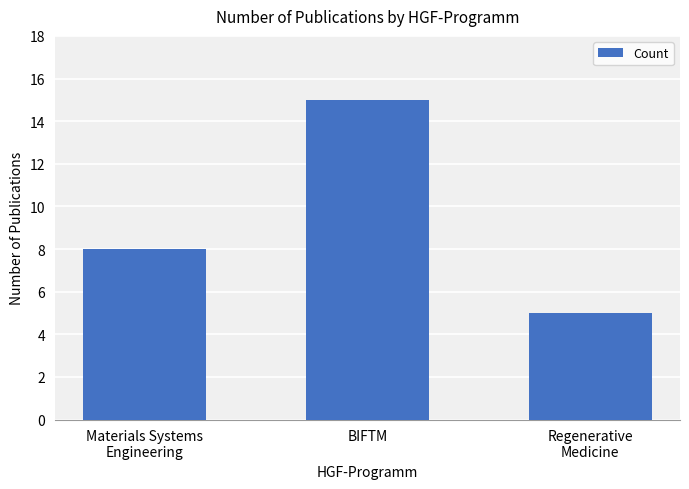

What is the minimum value shown in the chart?

5